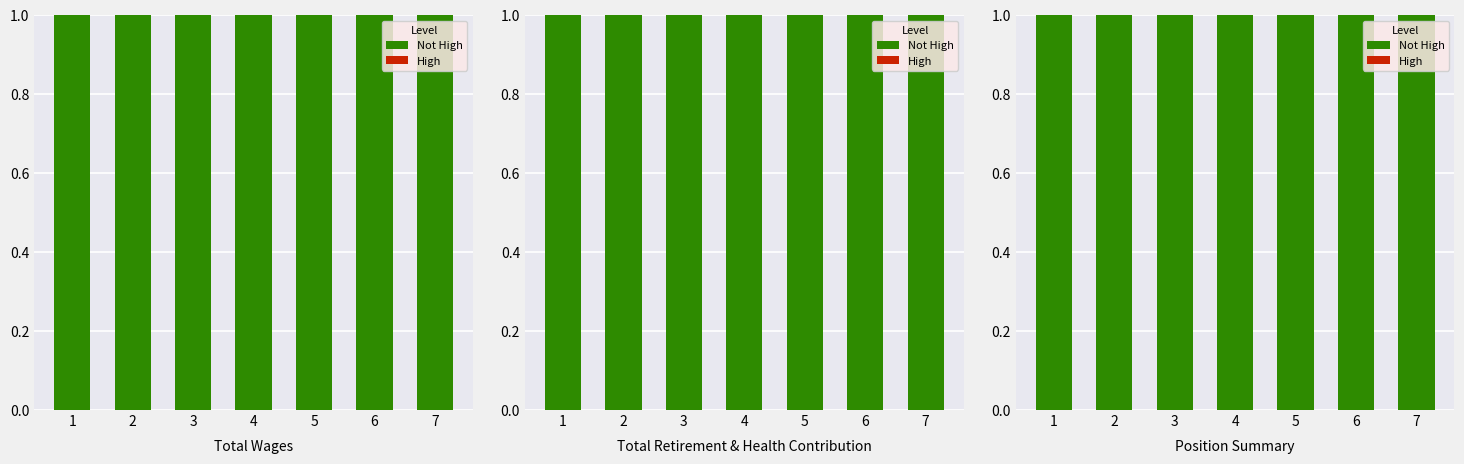

What is the value of the Not High bar at the 3rd from the left?

1